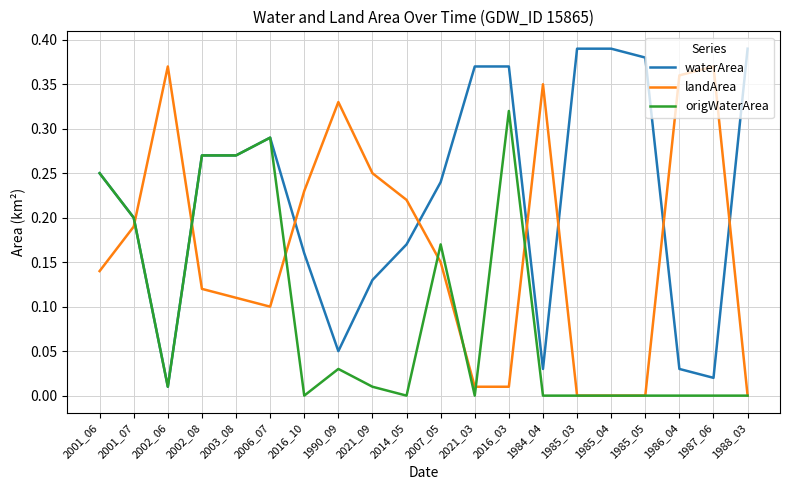

Where do landArea and waterArea first cross each other?

2001_07 and 2002_06